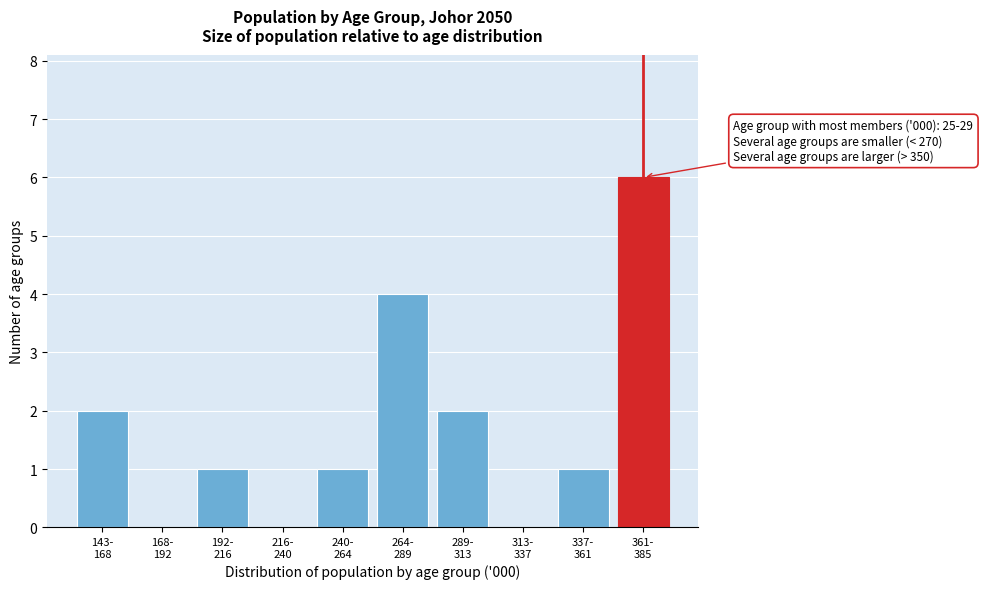

What is the sum of all values?

17